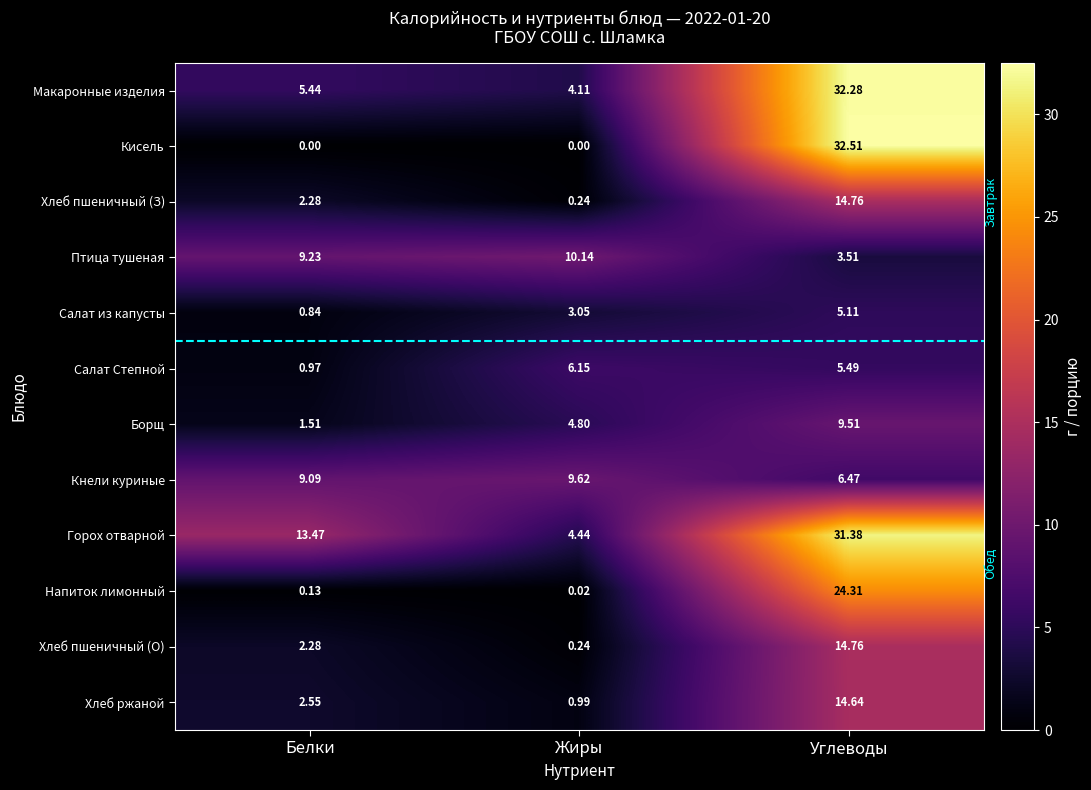

How many series are shown in this chart?

12